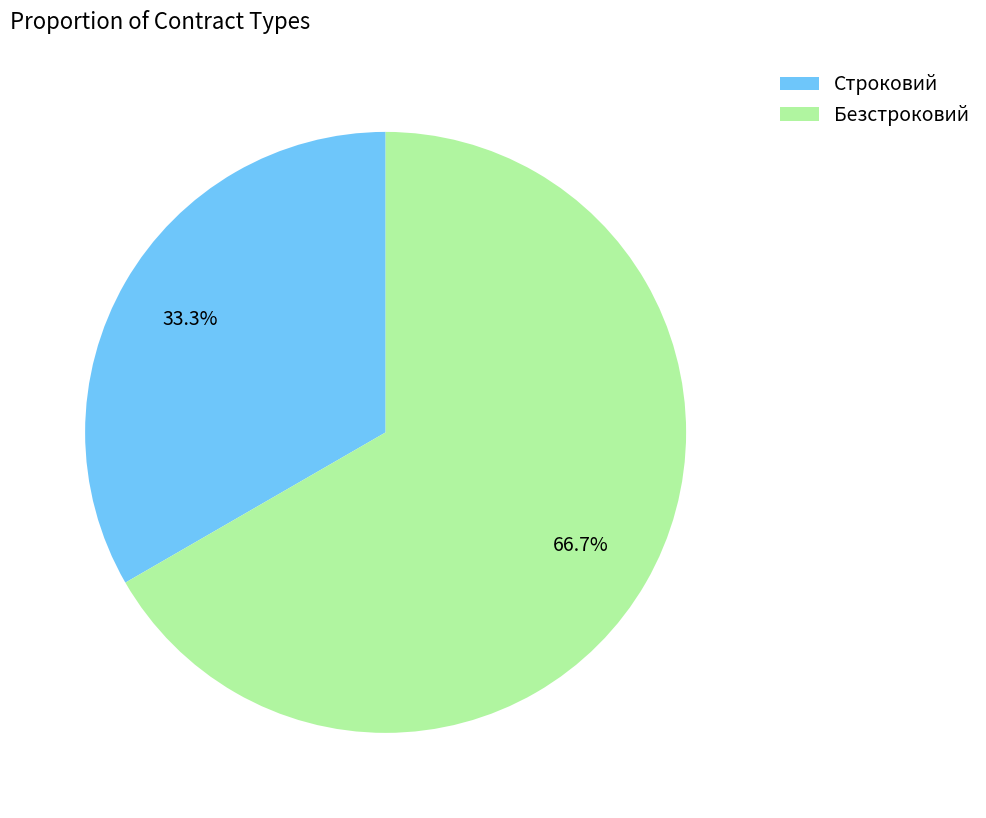

What portion of the pie excludes Безстроковий?

33.3%